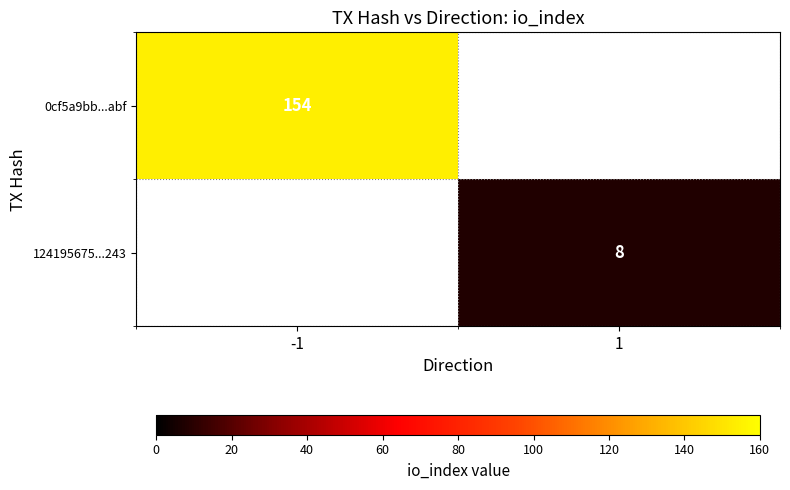

How many categories are shown in the chart?

2